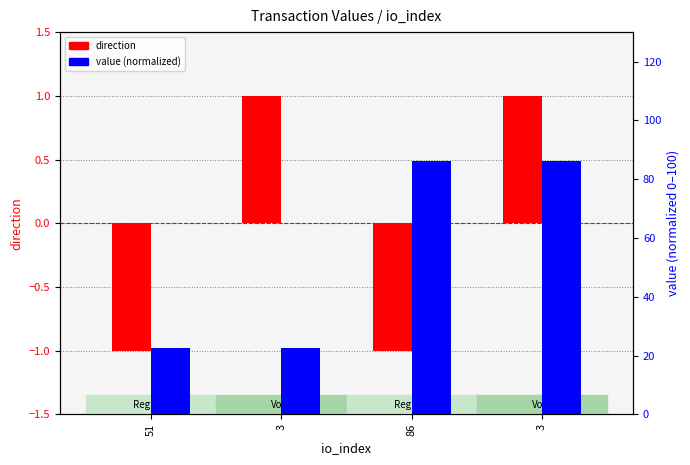

Is the value of direction at 3 greater than the value of value (normalized) at 3?

No